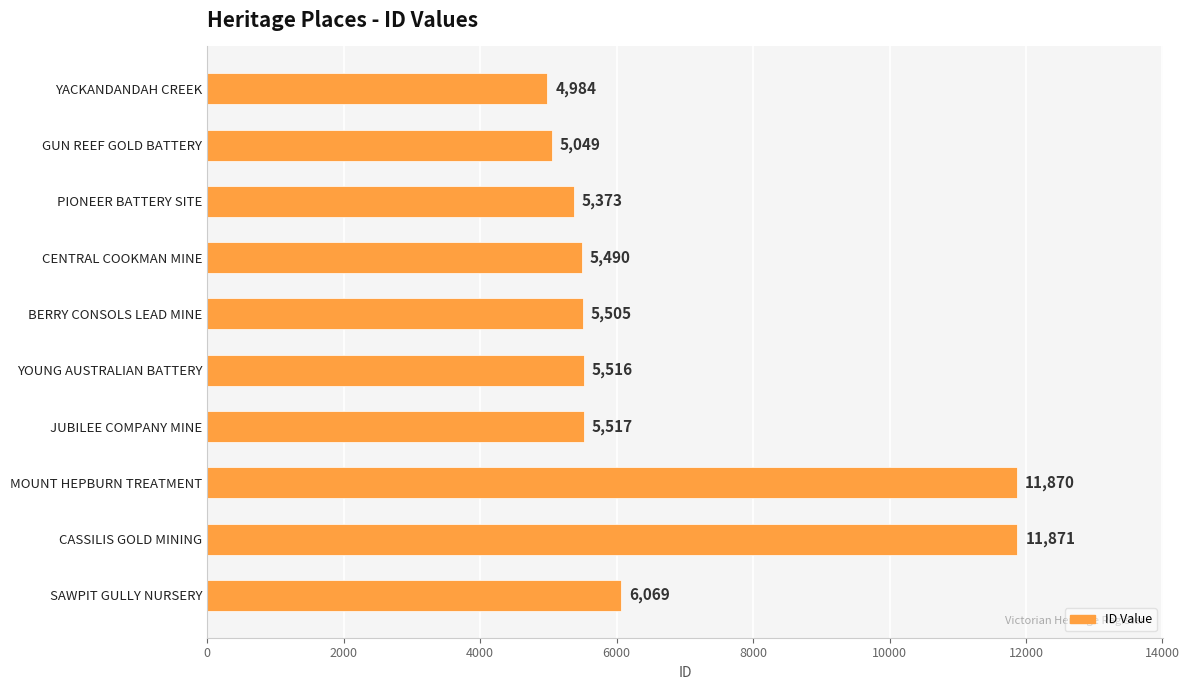

Reading bottom to top, what are all the values shown in this chart?

6069	11871	11870	5517	5516	5505	5490	5373	5049	4984